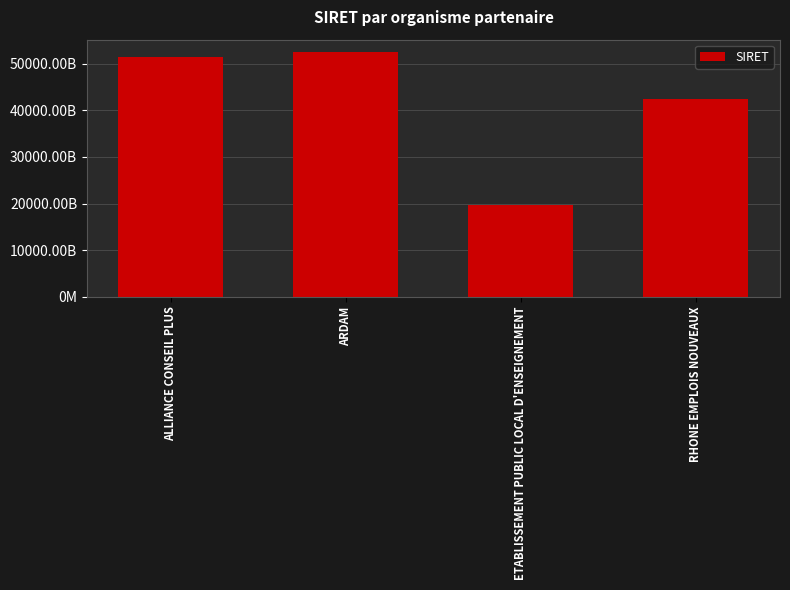

Which has a higher value, RHONE EMPLOIS NOUVEAUX or ARDAM?

ARDAM